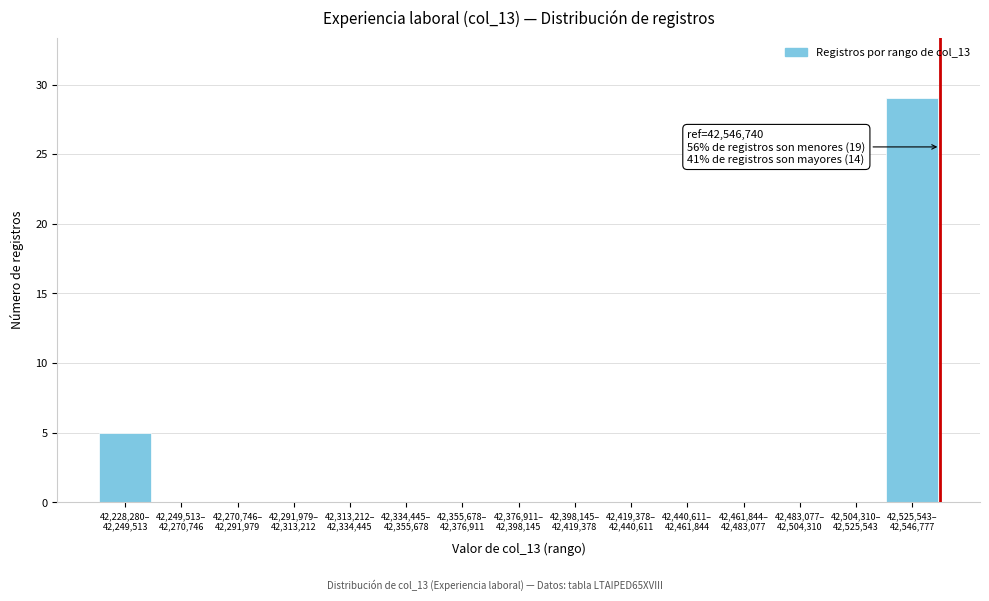

Are the bars horizontal?

No